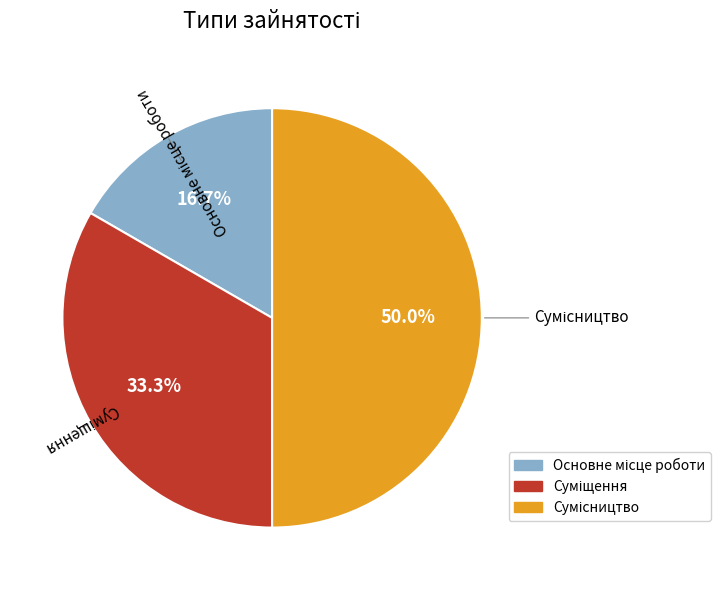

What portion of the pie excludes Сумісництво?

50.0%